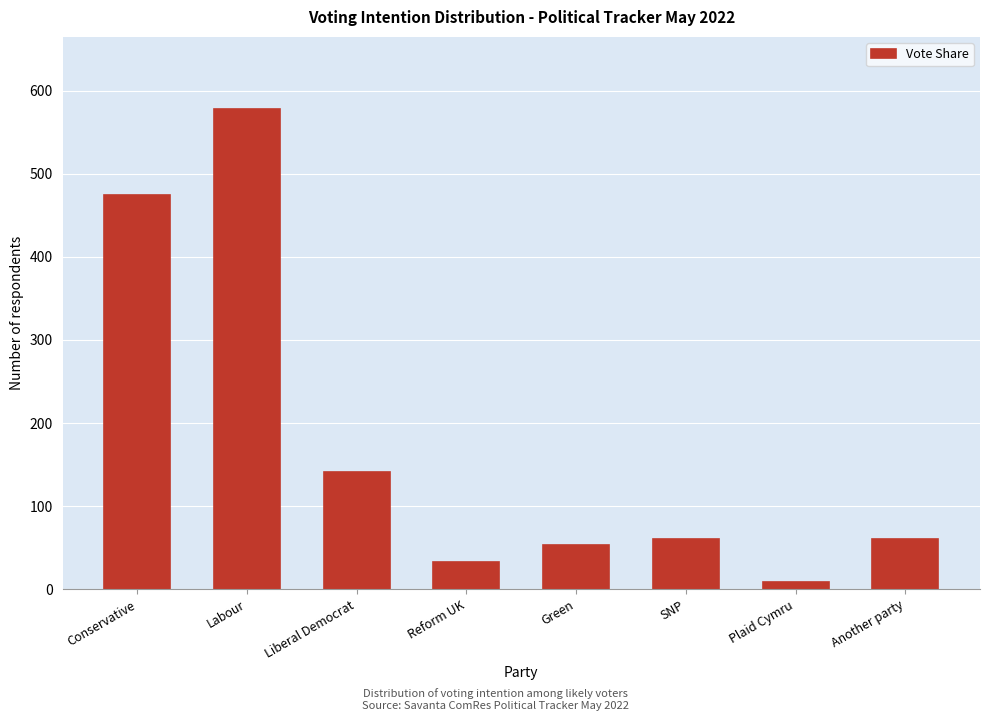

The value at Reform UK is 33. True or false?

True